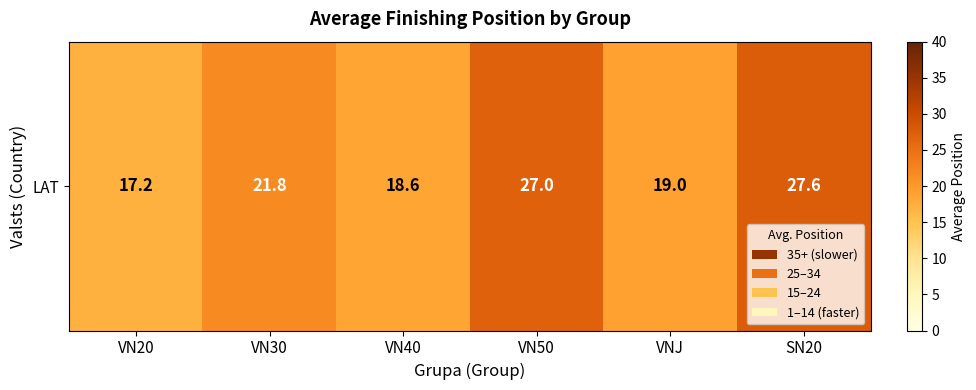

At which label is the value closest to 22?

VN30